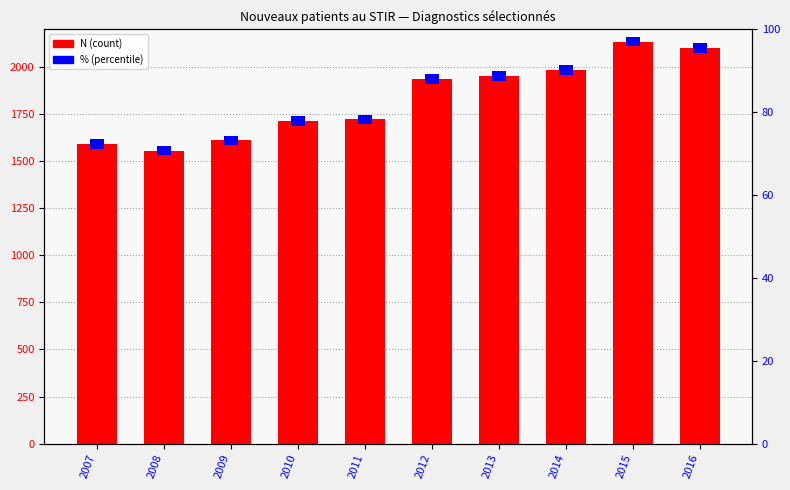

The value of % (percentile) at 2009 is 50. True or false?

True